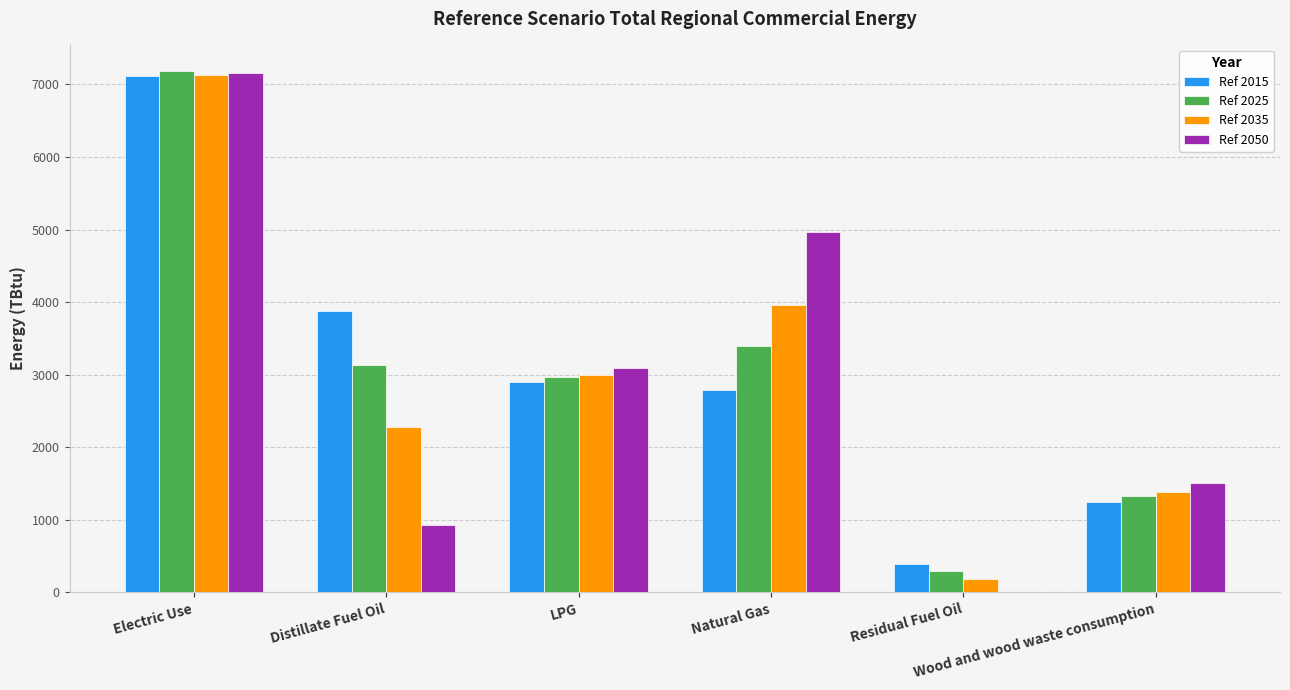

What is the highest value of the Ref 2035 series?

7125